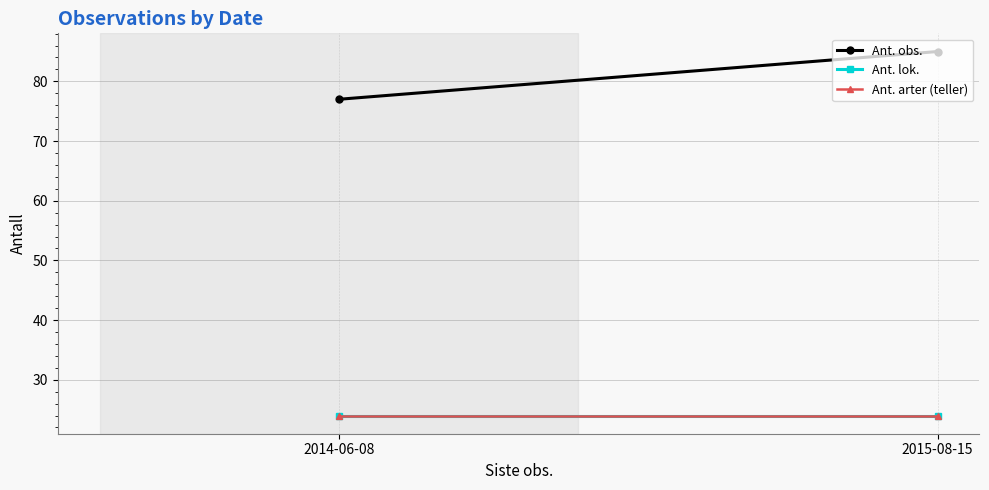

What is the label of the 1st point from the left?

2014-06-08